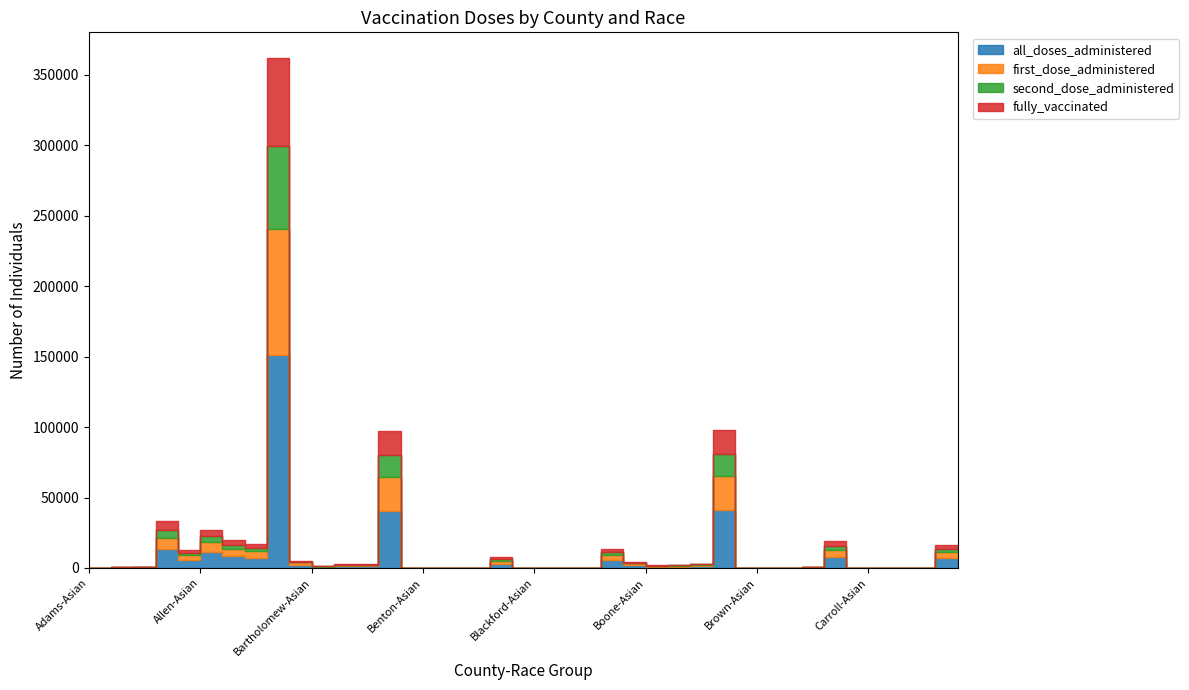

Where is the first local minimum for second_dose_administered?

Adams-Black